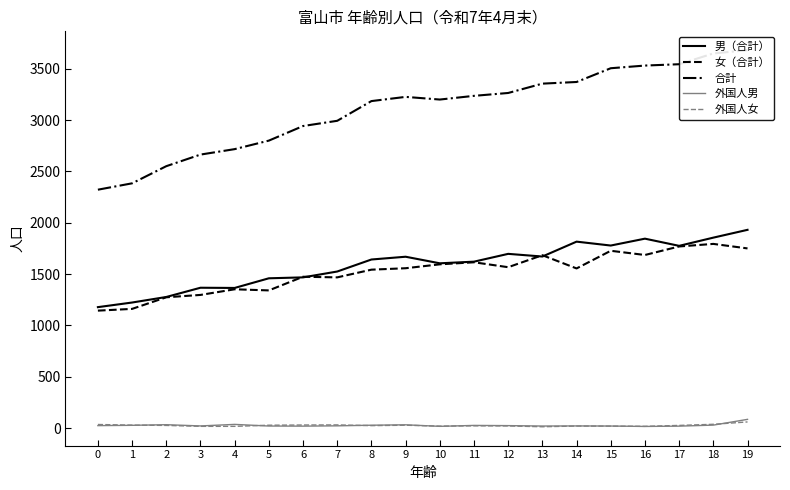

What is the total value across all series at 1?

4824